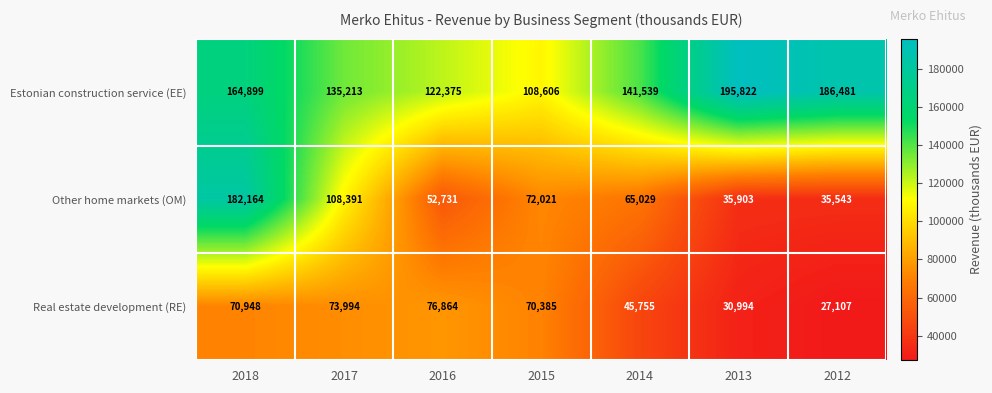

What is the maximum value shown in the chart?

195822